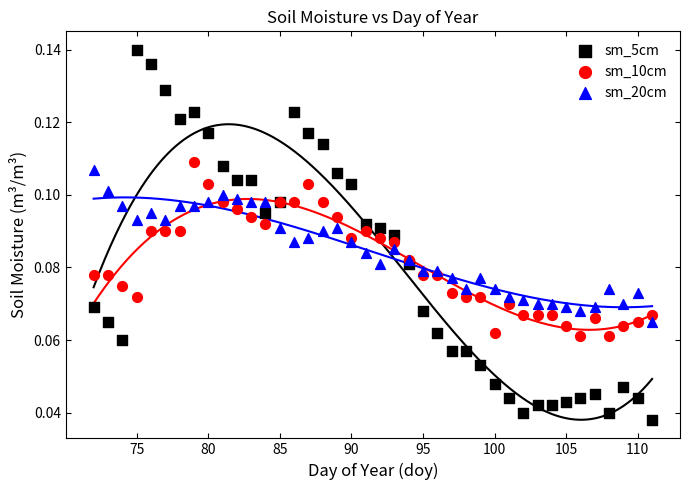

Which series has the largest Y range (max minus min)?

sm_5cm